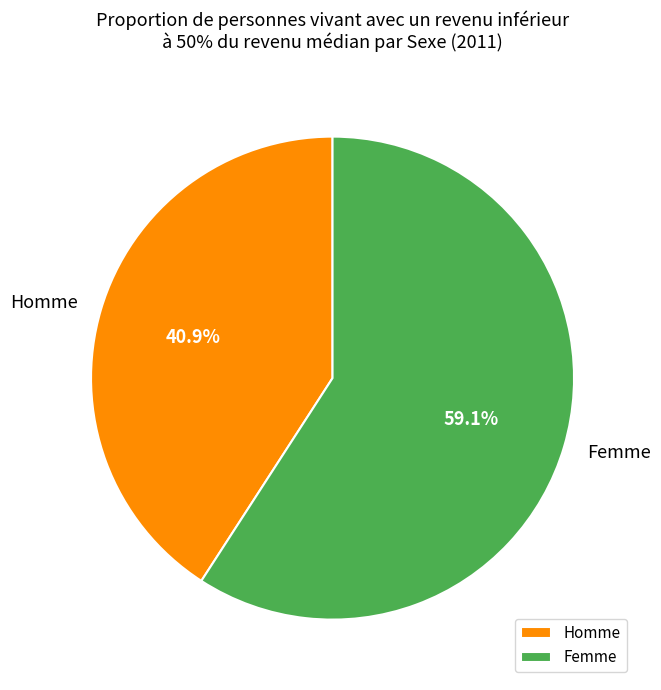

What is the ratio of the value at Homme to the value at Femme?

0.7